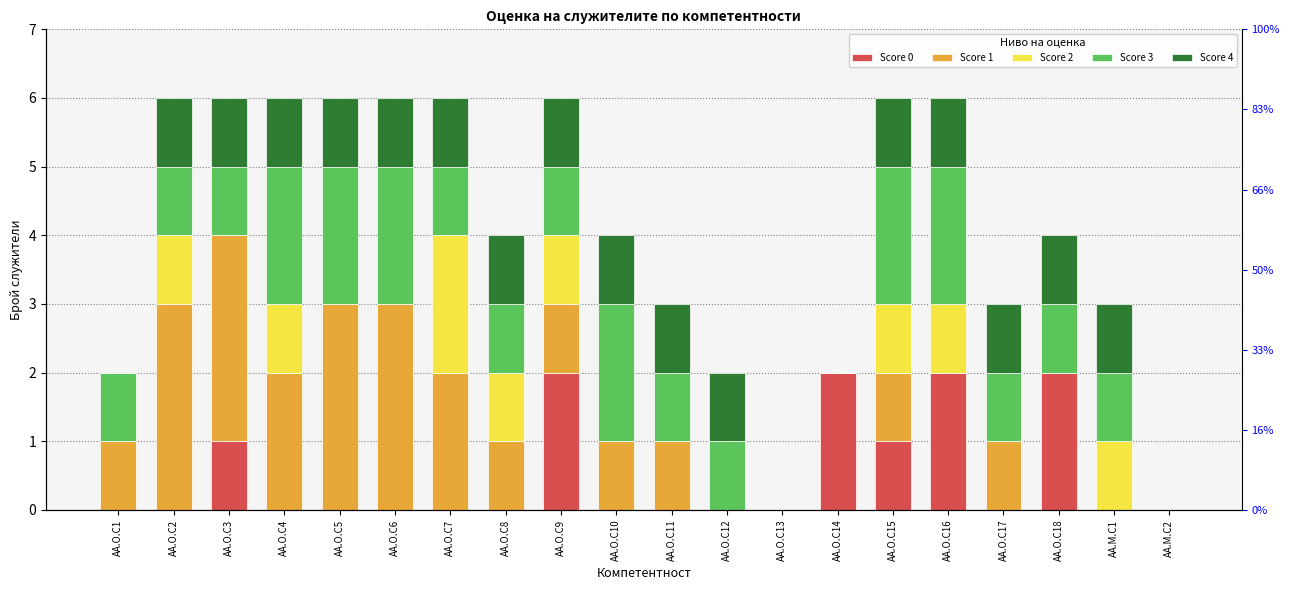

True or false: Score 1 has a value of 2 at AA.O.C7.

True